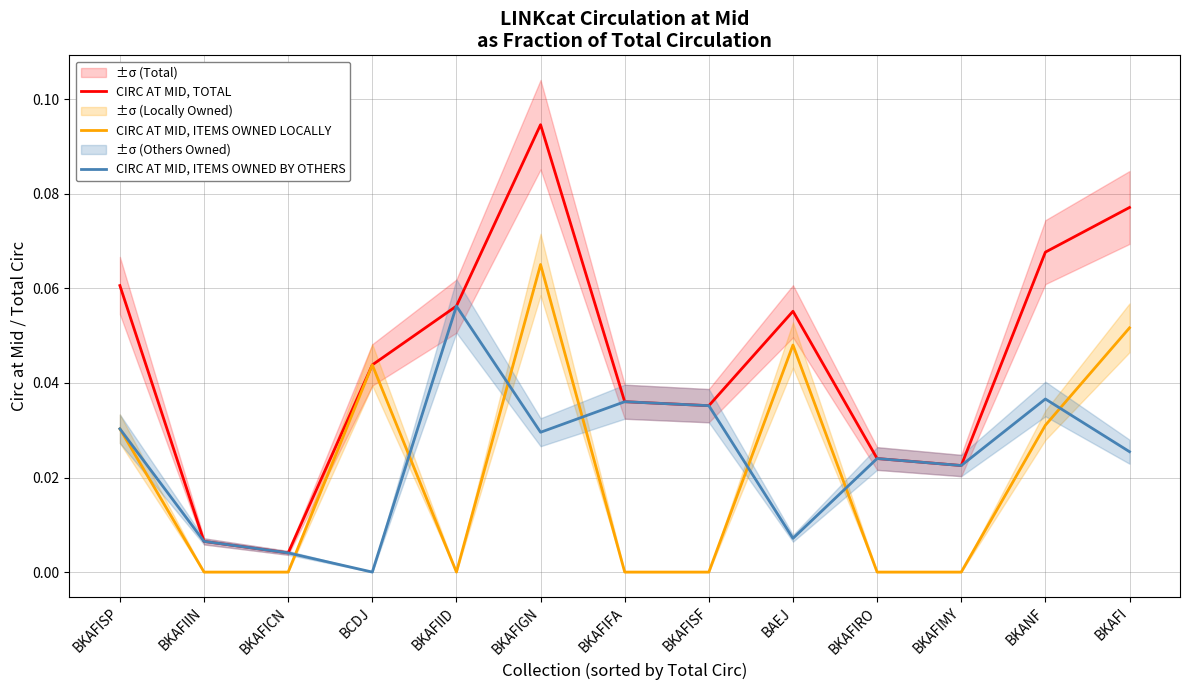

Is this an area chart (filled region under the line)?

No